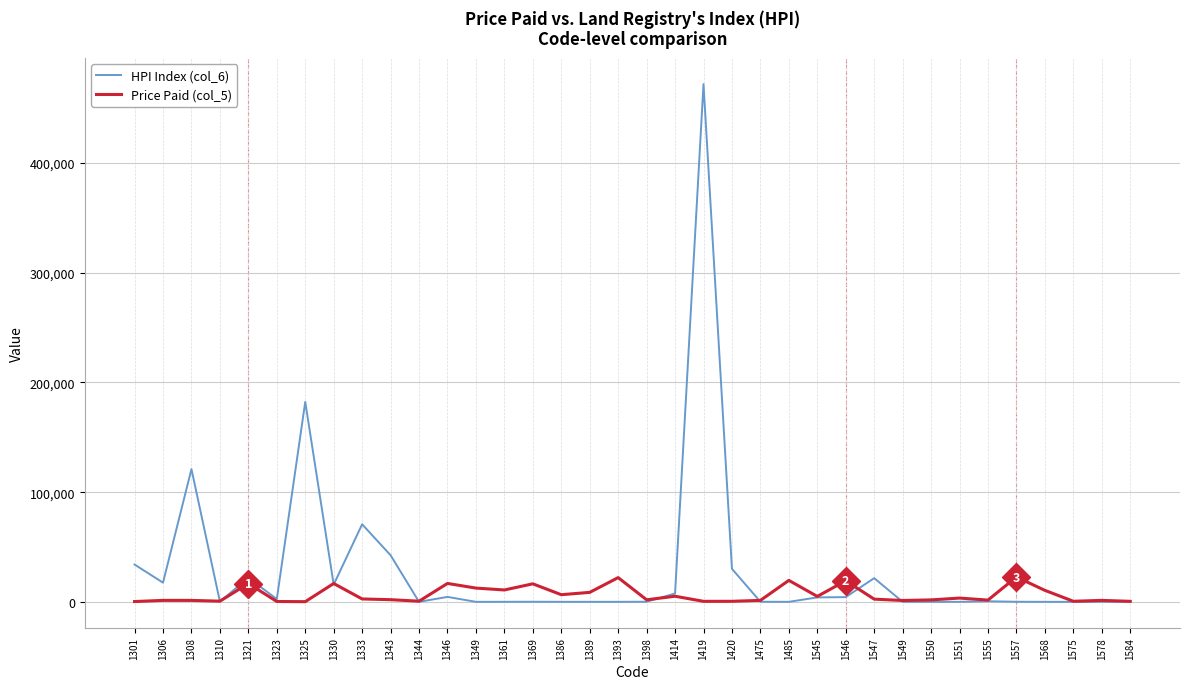

Which series has the largest total across all categories?

HPI Index (col_6)